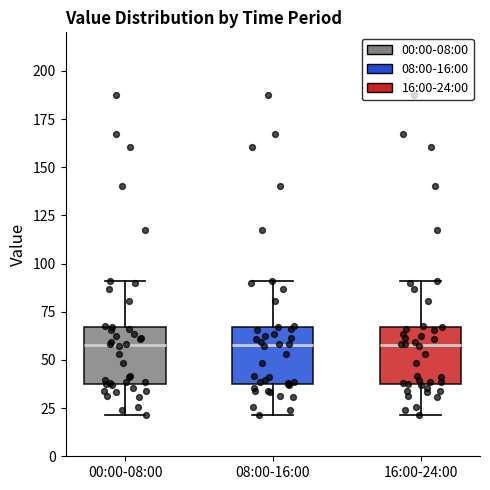

Reading left to right, read every box against the y-axis: the position of its median line, the range the box covers, and the ends of its whiskers. The values are not printed on the chart, so give them approximately, as read against the axis.

00:00-08:00: median 60, box 35 to 65, whiskers 20 to 90
08:00-16:00: median 60, box 35 to 65, whiskers 20 to 90
16:00-24:00: median 60, box 35 to 65, whiskers 20 to 90